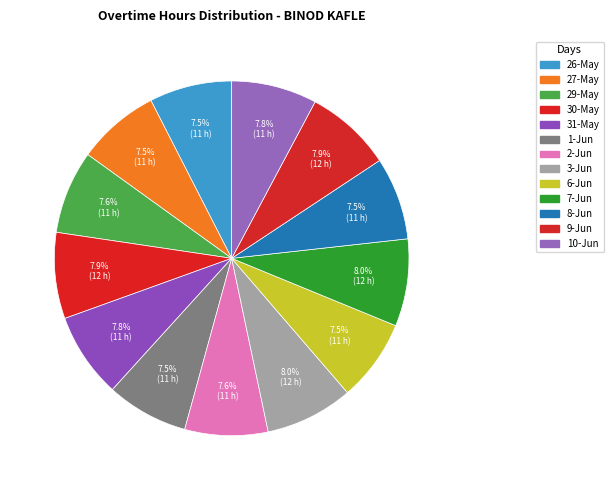

Count the number of slices in the pie.

13